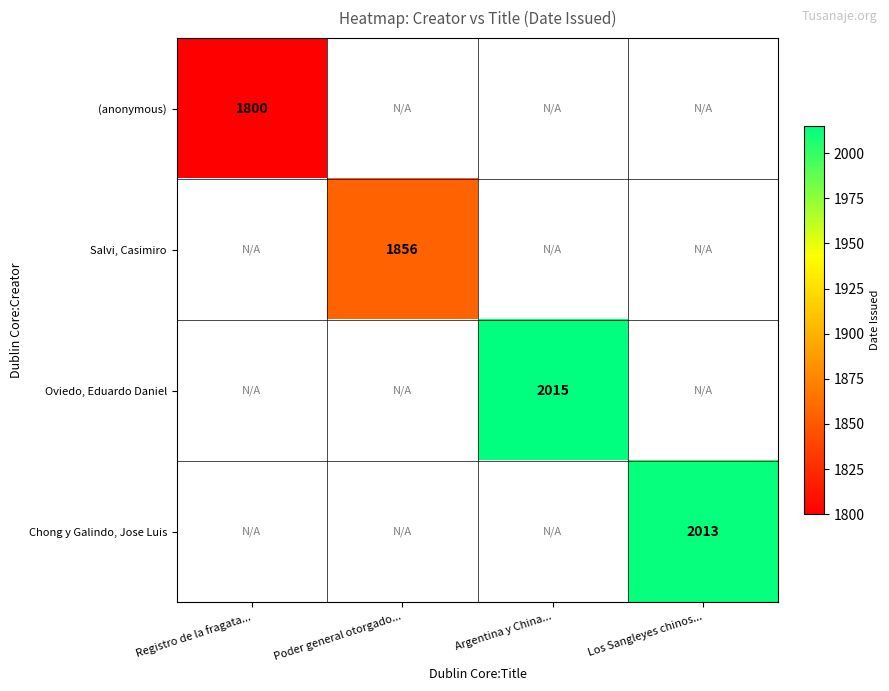

True or false: Oviedo, Eduardo Daniel has a value of 895.3 at Argentina y China....

False